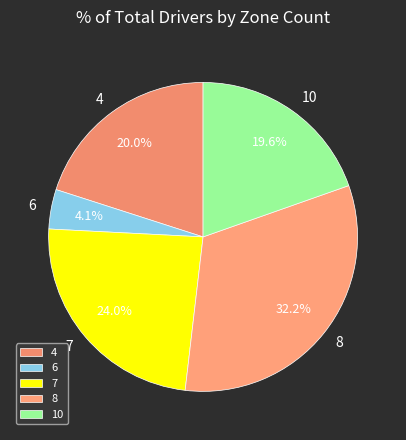

Does 10 account for over 50% of the chart?

No